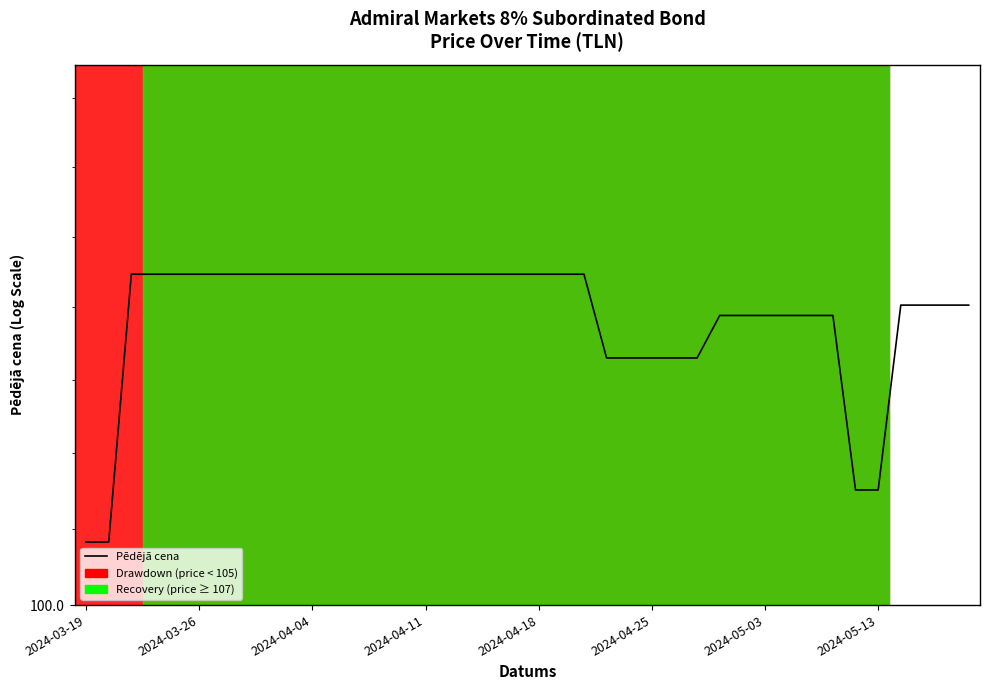

What is the label of the 1st point from the left?

2024-03-19